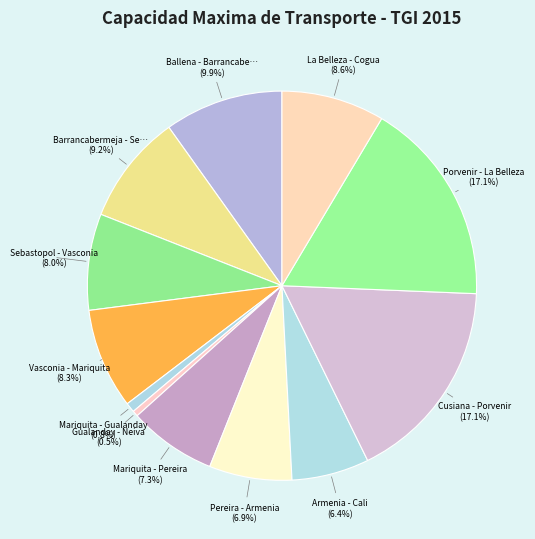

To the nearest percent, what is the difference between the largest and smallest slice percentages?

17%